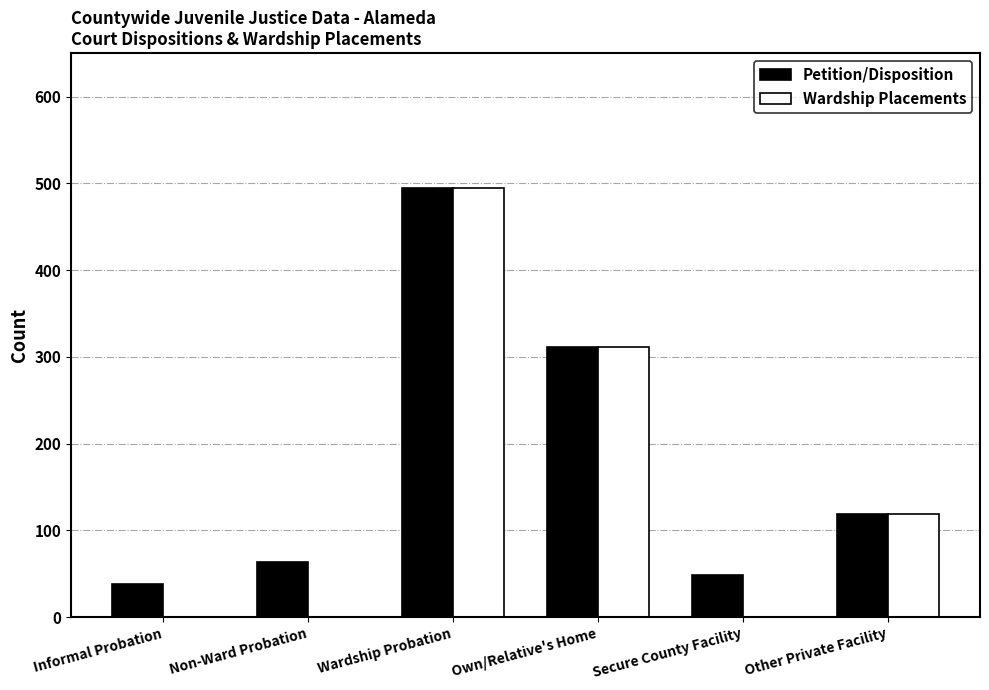

At which label does Petition/Disposition reach its peak?

Wardship Probation